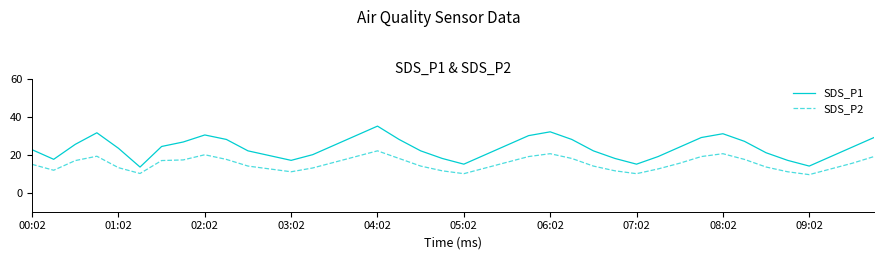

Is this an area chart (filled region under the line)?

No